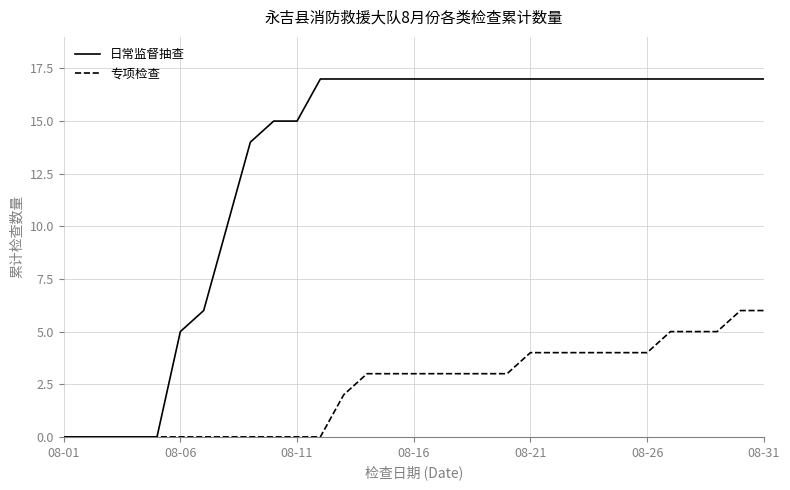

List the series in order of their peak value, lowest first.

专项检查, 日常监督抽查